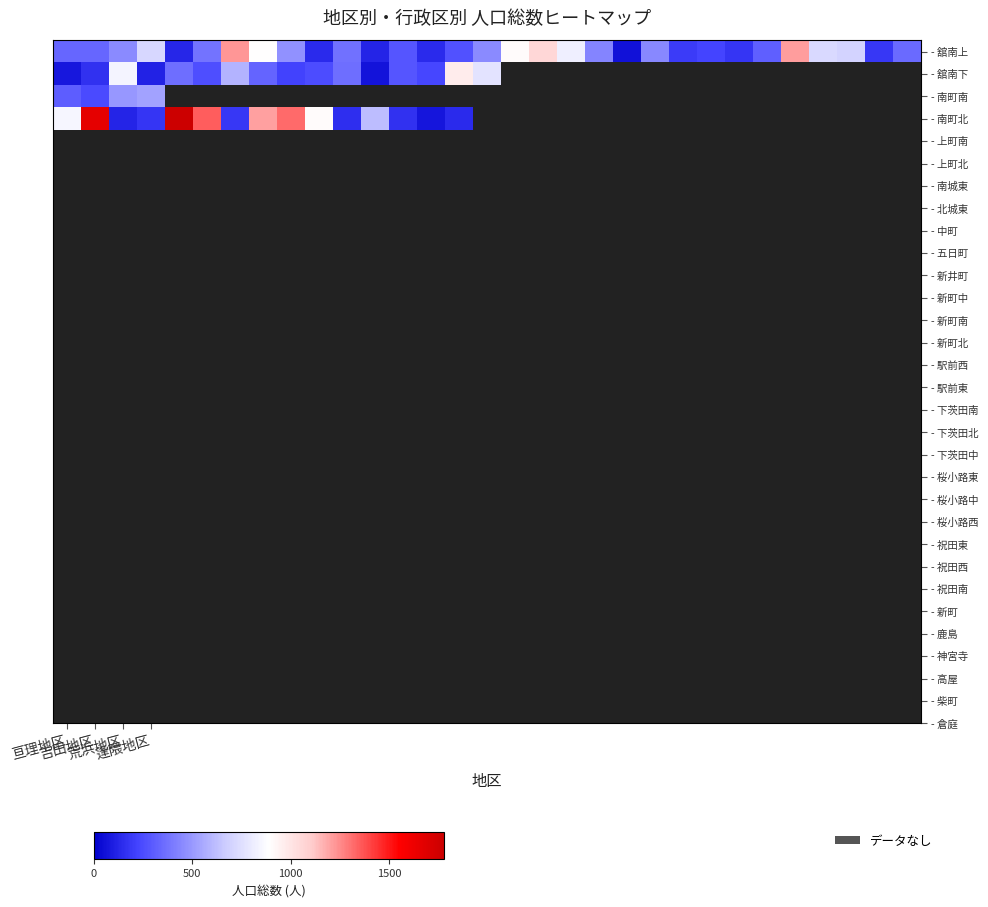

Between 15 and 29, which is larger?

15